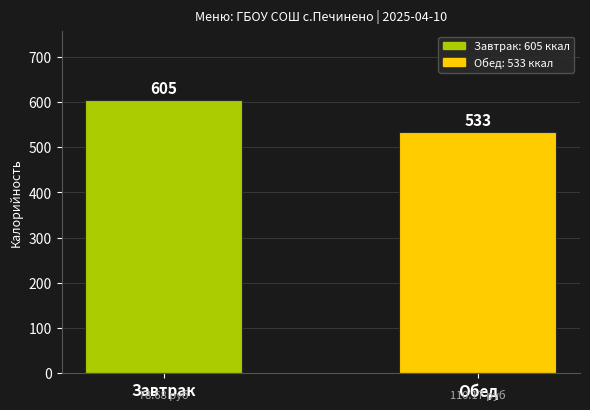

Between Обед and Завтрак, which is larger?

Завтрак